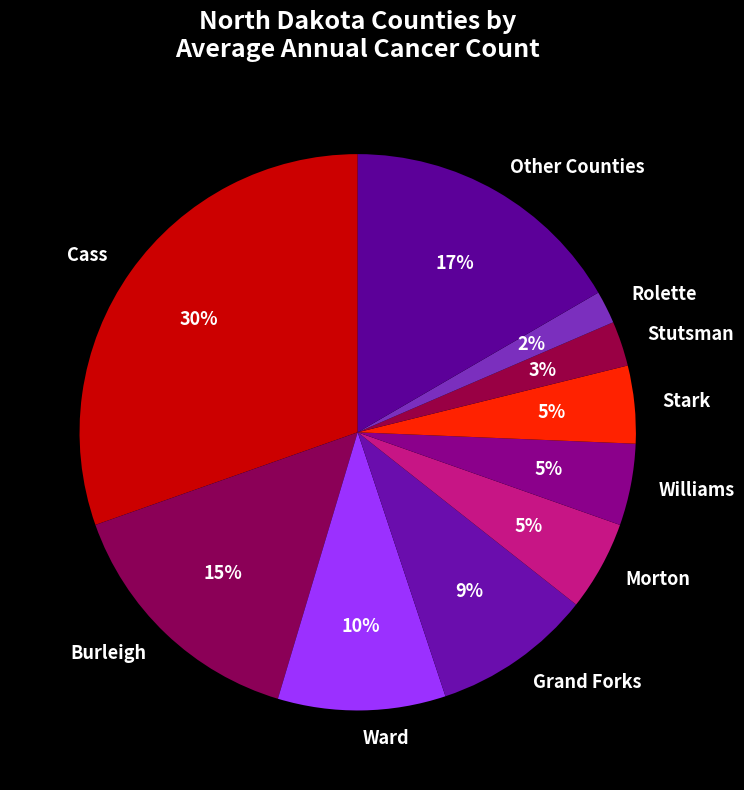

How many slices are in this pie chart?

10